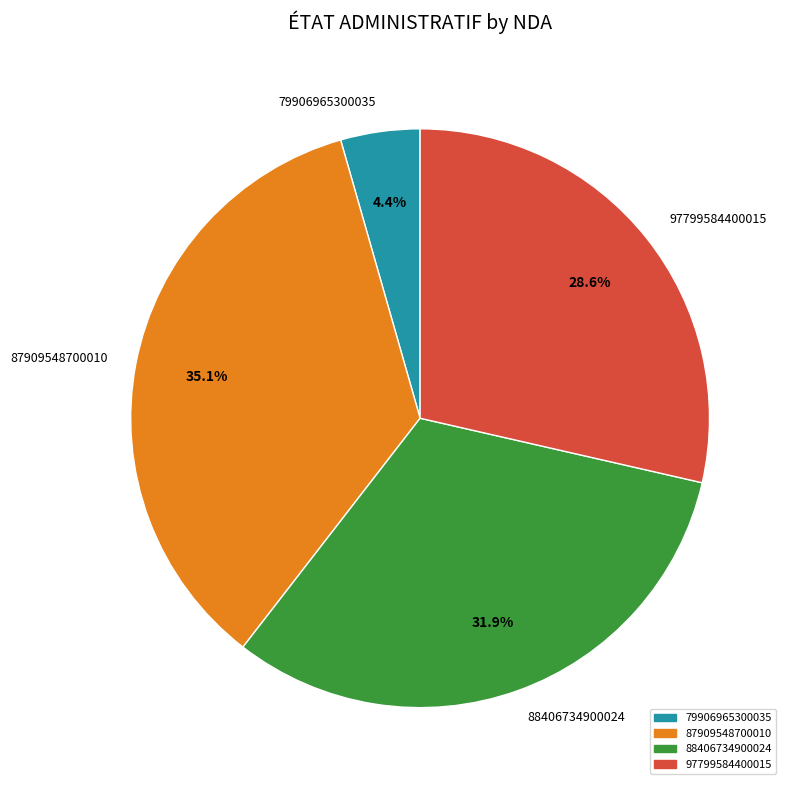

Which category has the smallest portion of the pie?

79906965300035